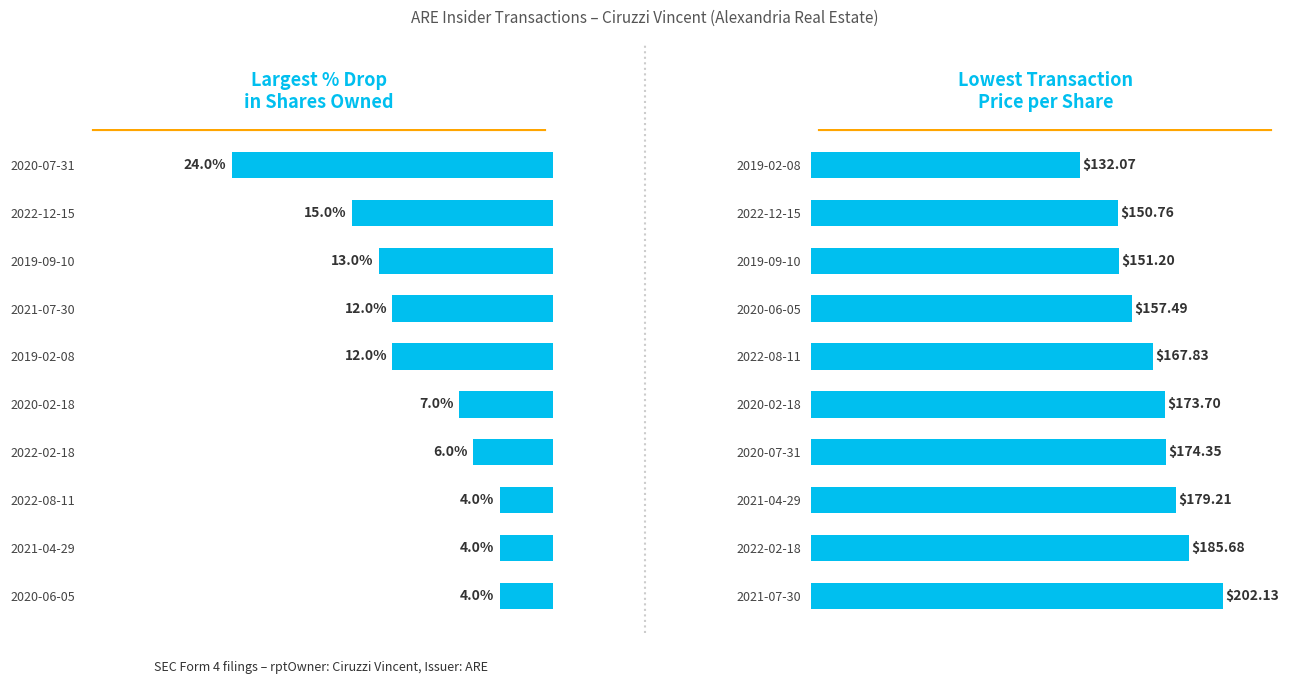

What is the difference between the maximum and minimum values in the Transaction Price per Share ($) series?

70.1